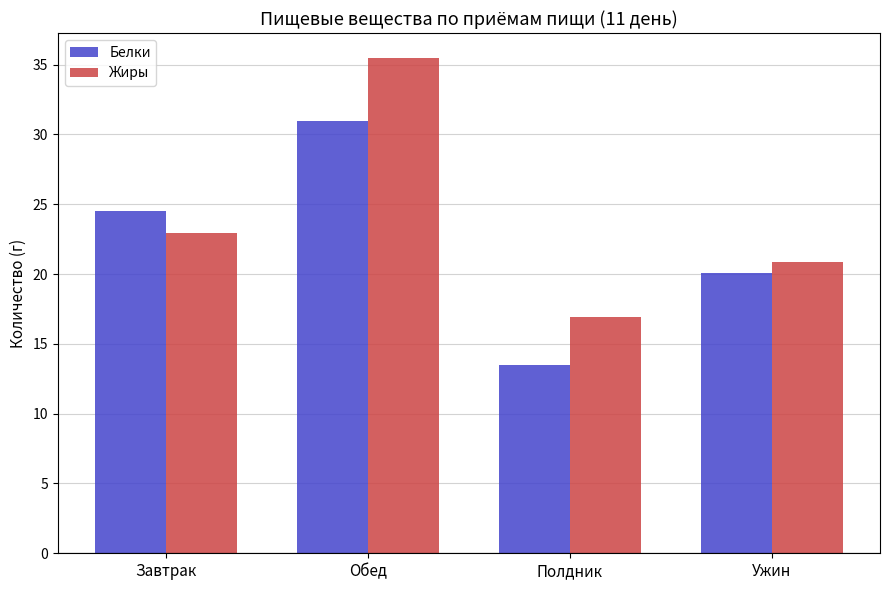

List the series in order of their overall mean, lowest first.

Белки, Жиры